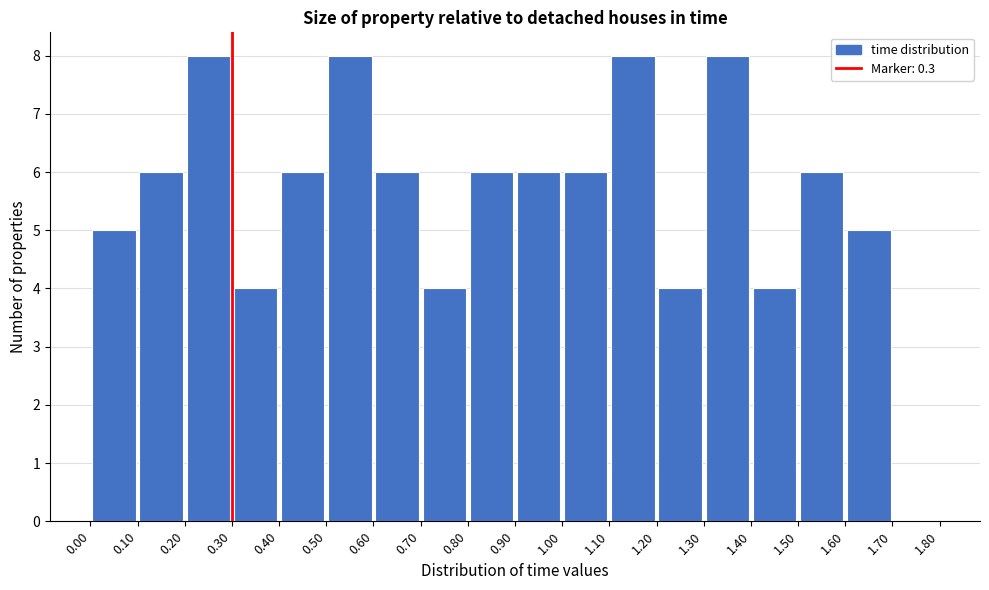

Reading left to right, transcribe this chart: for each bar, give the range it covers on the x-axis and its height. The values are not printed on the chart, so give them approximately, as read against the axis.

0.00 to 0.10: 5
0.10 to 0.20: 6
0.20 to 0.30: 8
0.30 to 0.40: 4
0.40 to 0.50: 6
0.50 to 0.60: 8
0.60 to 0.70: 6
0.70 to 0.80: 4
0.80 to 0.90: 6
0.90 to 1.00: 6
1.00 to 1.10: 6
1.10 to 1.20: 8
1.20 to 1.30: 4
1.30 to 1.40: 8
1.40 to 1.50: 4
1.50 to 1.60: 6
1.60 to 1.70: 5
1.70 to 1.80: 0